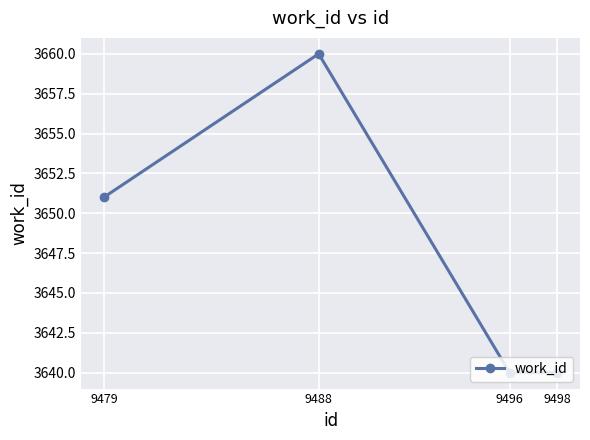

Does the chart have visible grid lines?

Yes